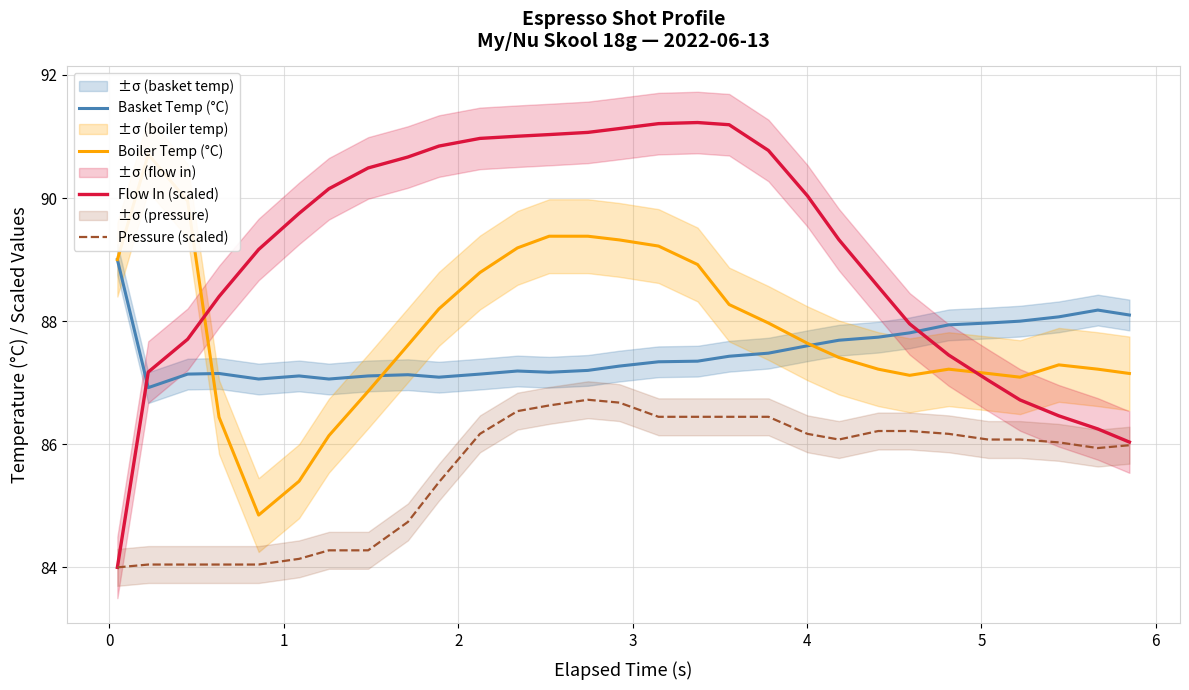

True or false: Basket Temp (°C) and Pressure (scaled) cross at least once.

False